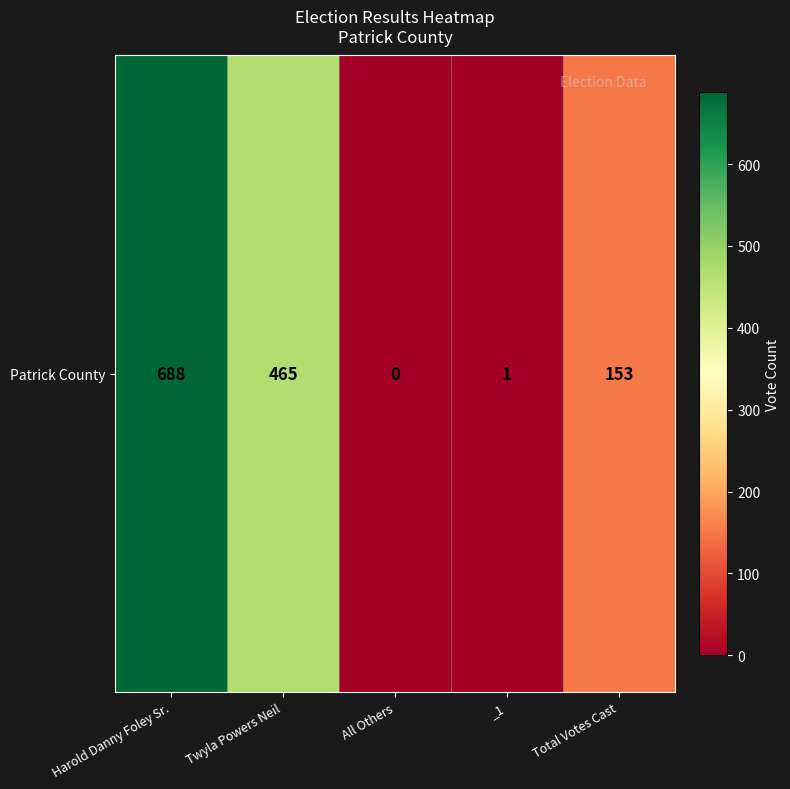

Reading right to left, extract all data points from this chart.

Total Votes Cast=153	_1=1	All Others=0	Twyla Powers Neil=465	Harold Danny Foley Sr.=688